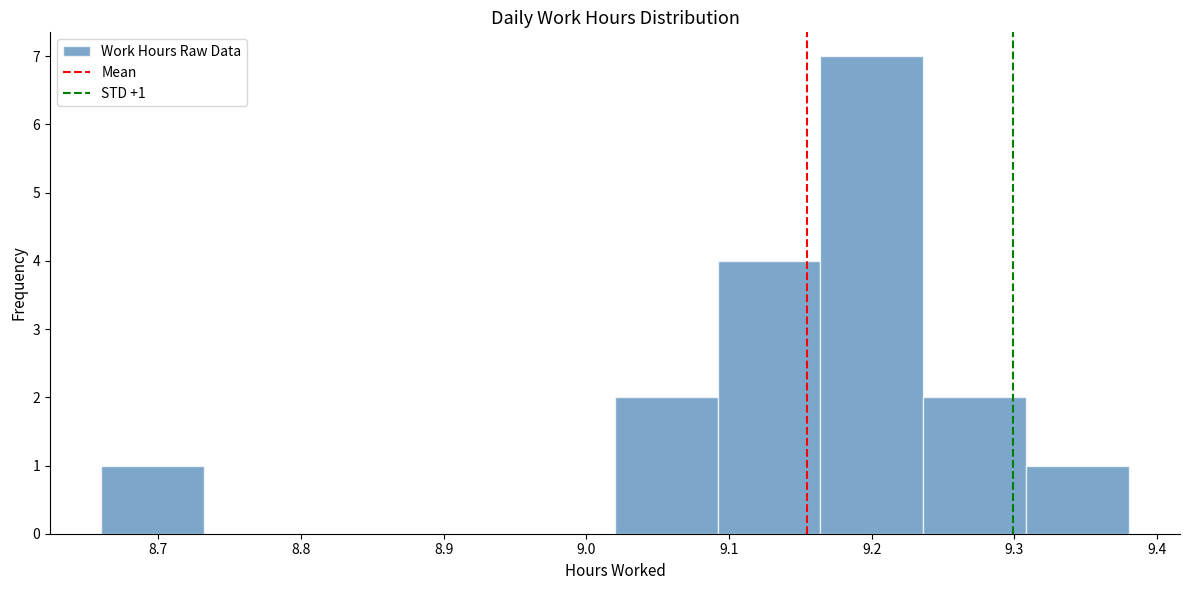

Over which range of the x-axis is the bar tallest?

9.164 to 9.236